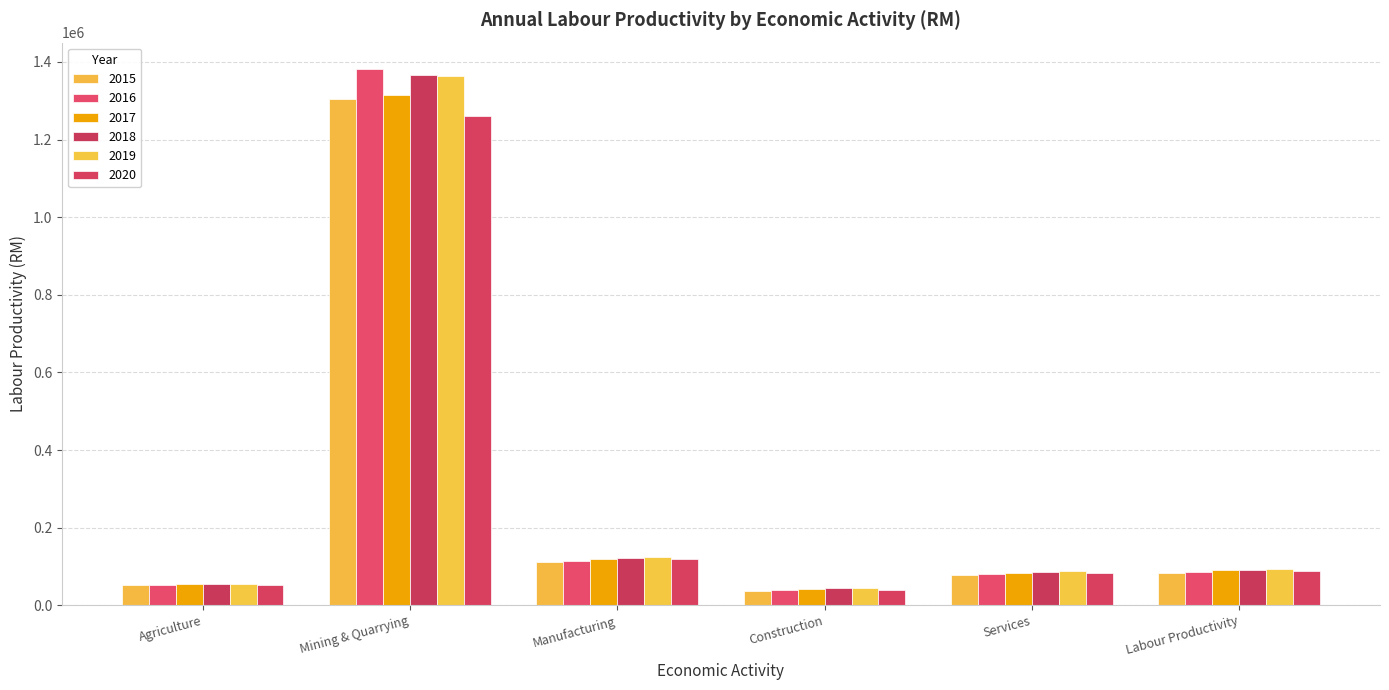

At which label does 2017 first exceed 89964?

Mining & Quarrying